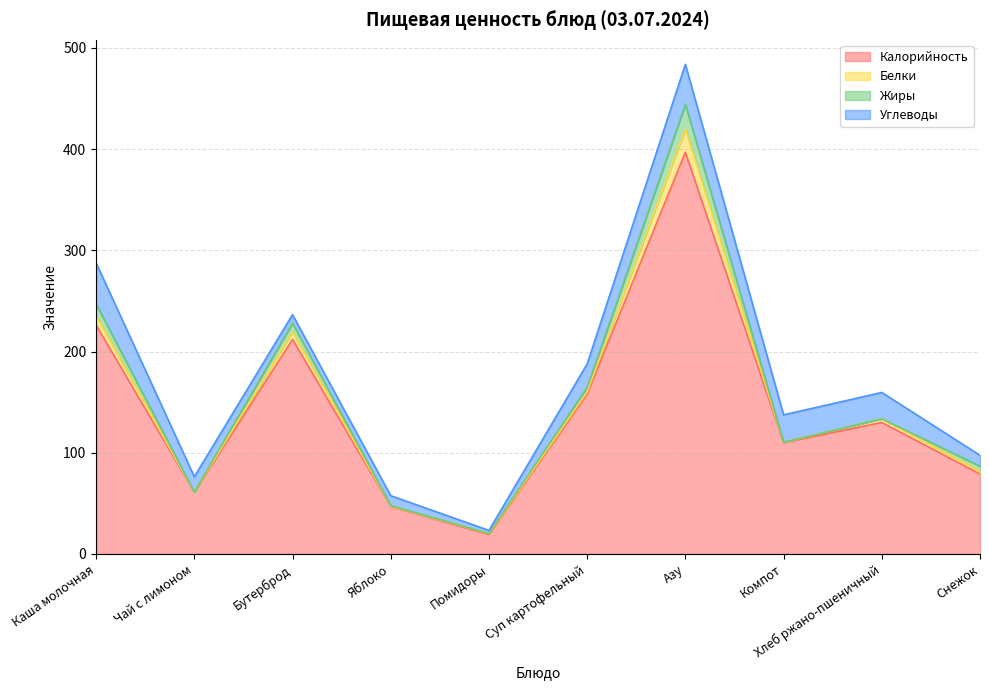

True or false: Углеводы and Белки cross at least once.

False